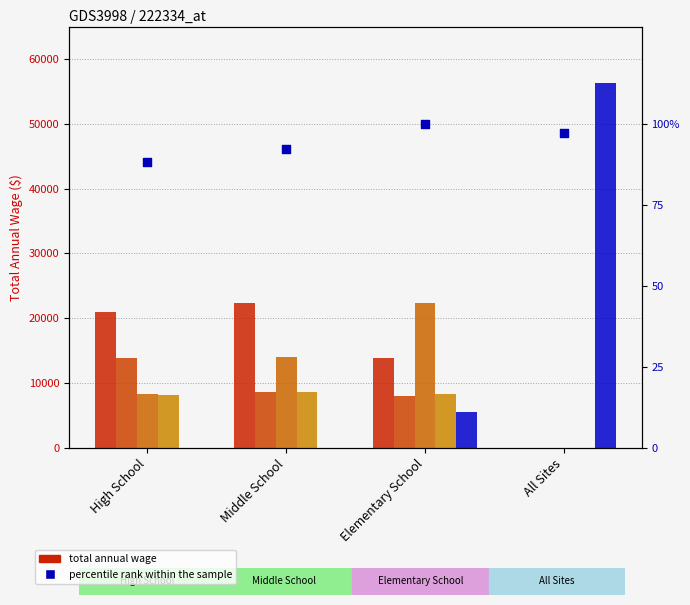

At which category is the sum across all series the highest?

Elementary School